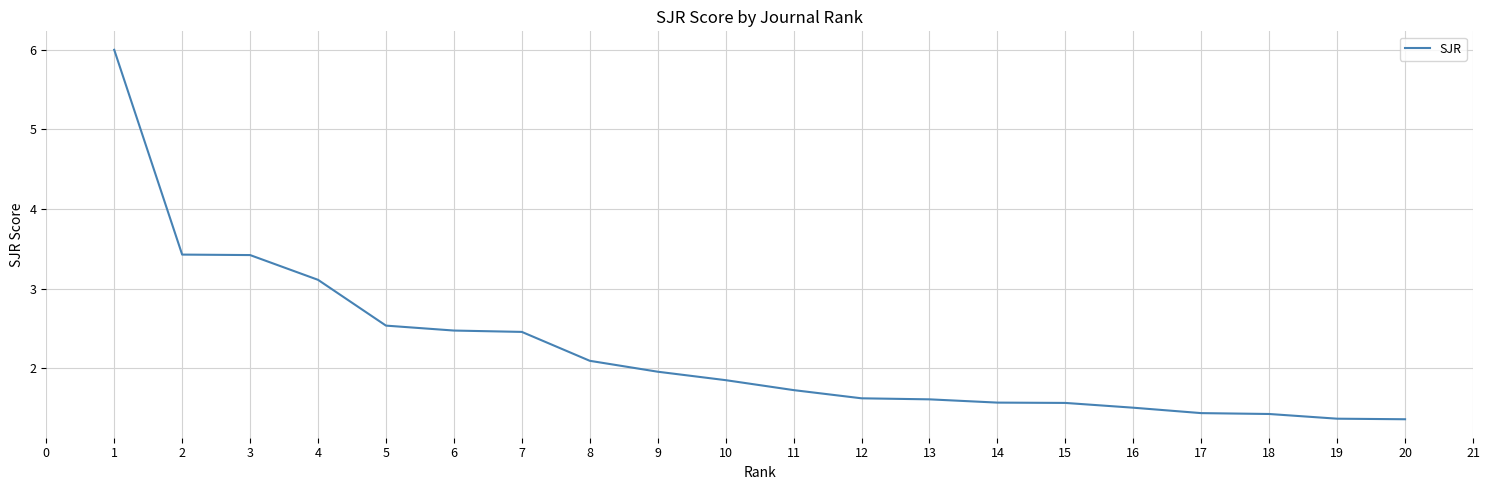

Is it true that the value at 10 is 1.9?

True